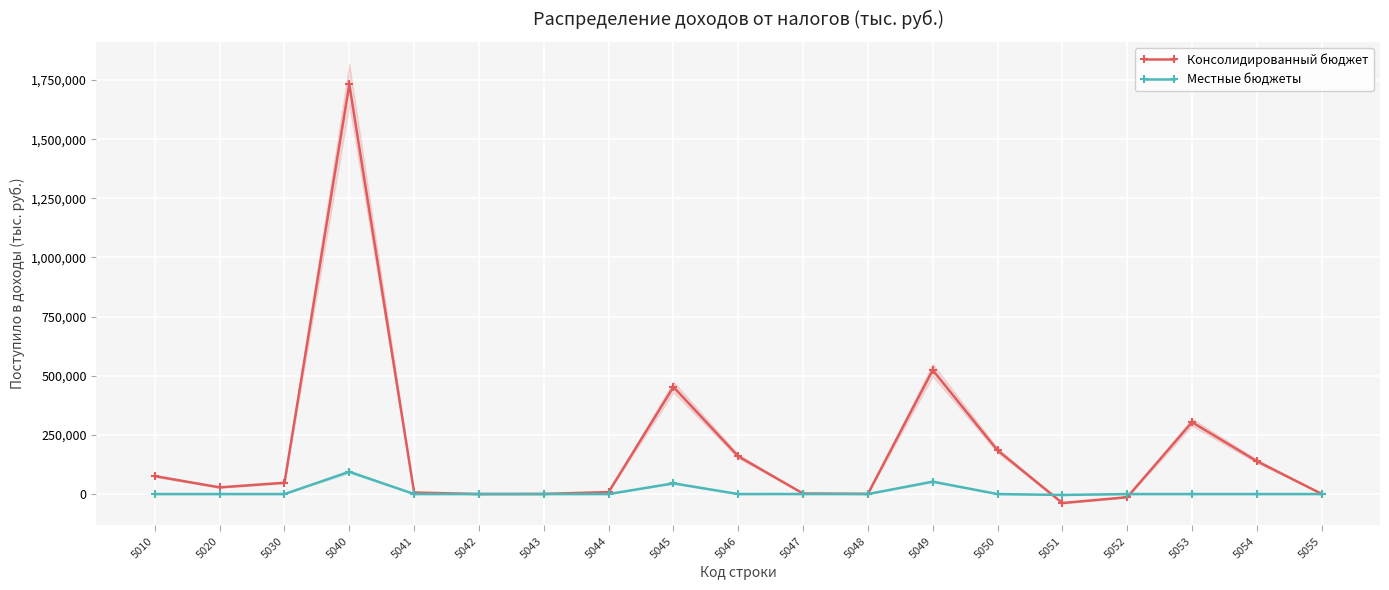

At how many categories does at least one series exceed 711468?

1